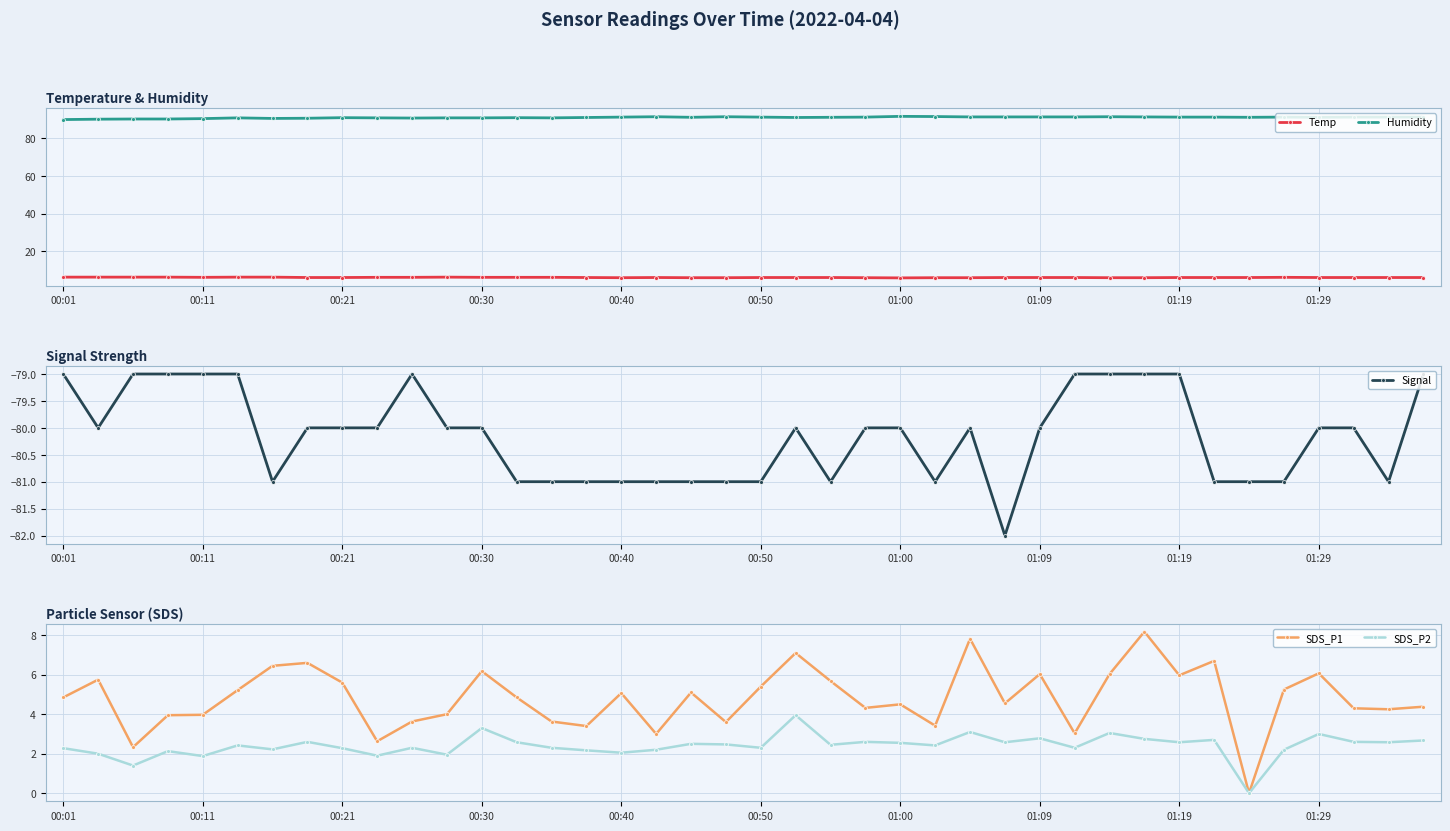

True or false: Humidity has more than 1 points higher than both neighbors.

True